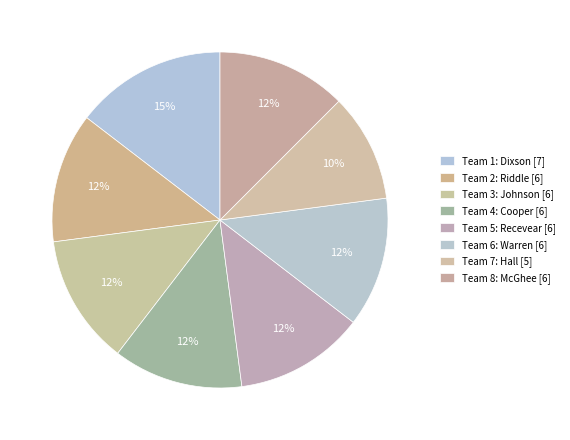

Approximately how many times larger is the value at Team 6: Warren [6] compared to Team 1: Dixson [7]?

0.9